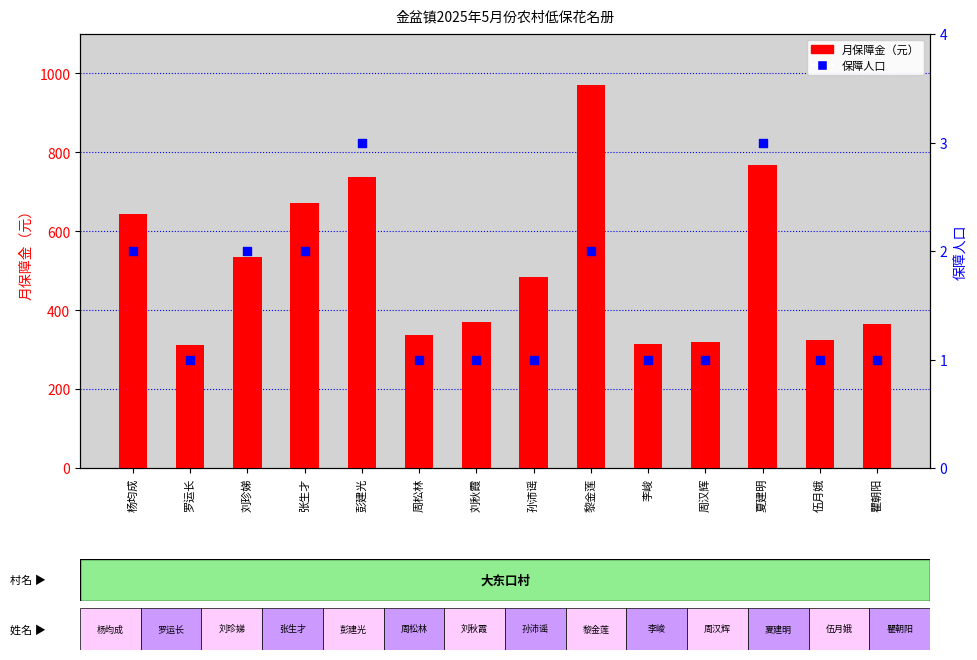

At which category is the sum across all series the highest?

黎金莲